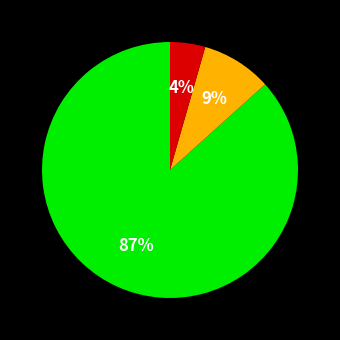

Count the number of slices in the pie.

3